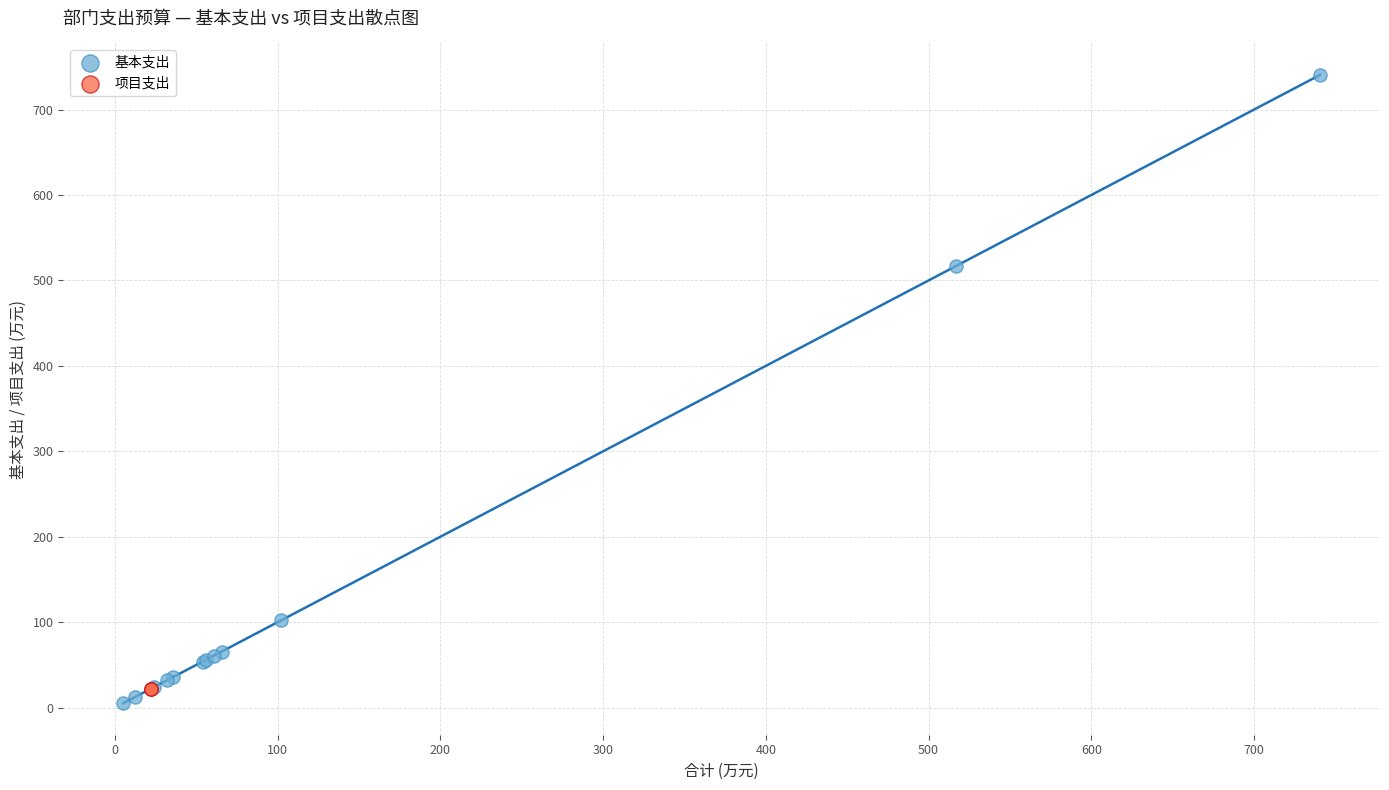

Which series contains the highest Y value?

基本支出